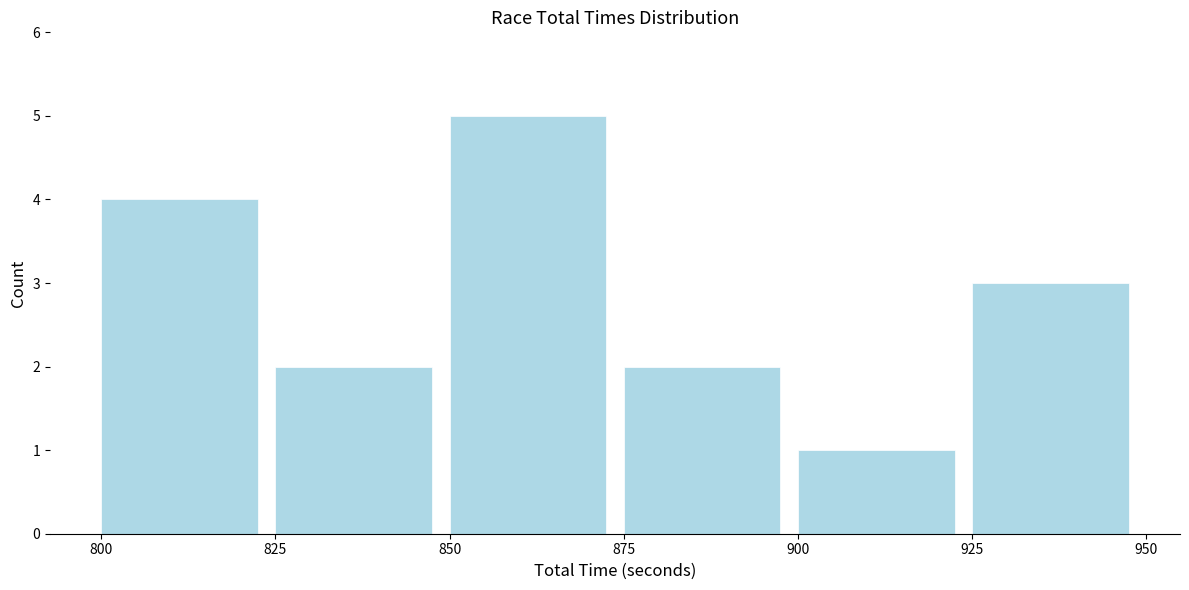

What is the height of the bar covering 825 to 850 on the x-axis? The values are not printed on the chart, so give them approximately, as read against the axis.

2